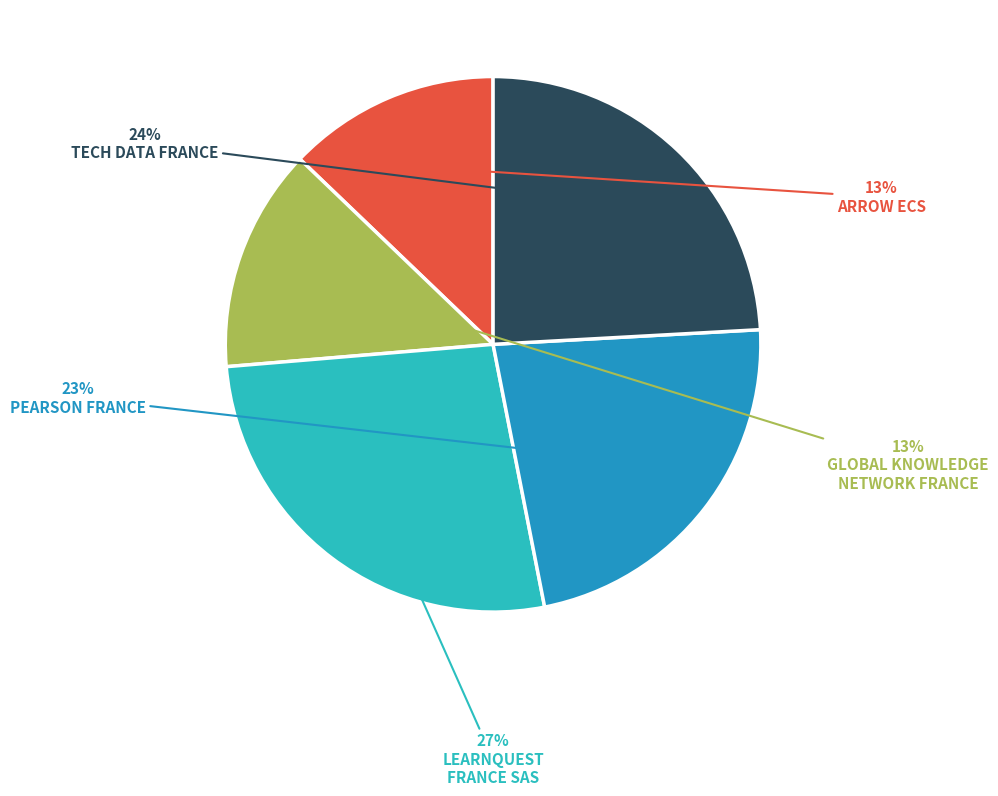

Does any single category account for the majority?

No